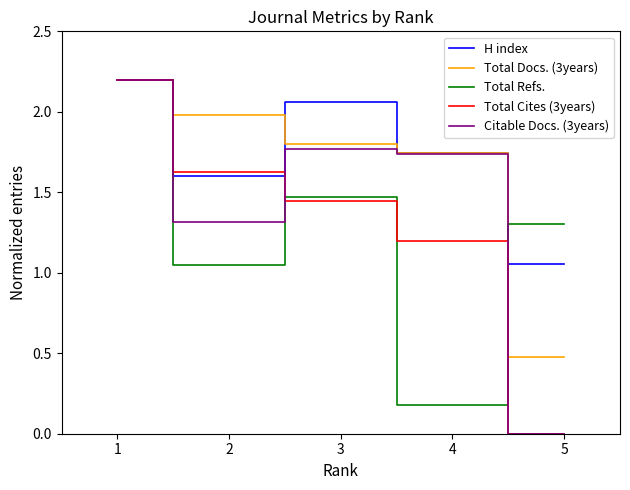

At 3, list the series in order from largest to smallest.

H index, Total Docs. (3years), Citable Docs. (3years), Total Refs., Total Cites (3years)